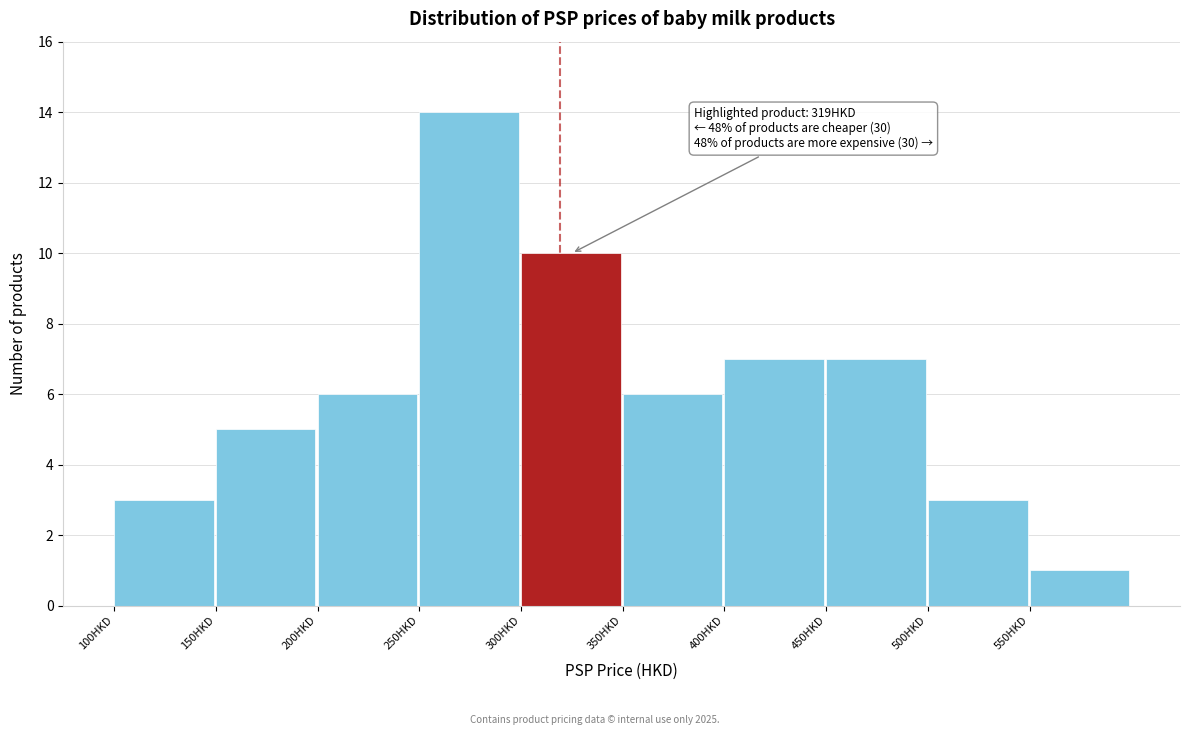

Which range on the x-axis has the tallest bar?

250 to 300